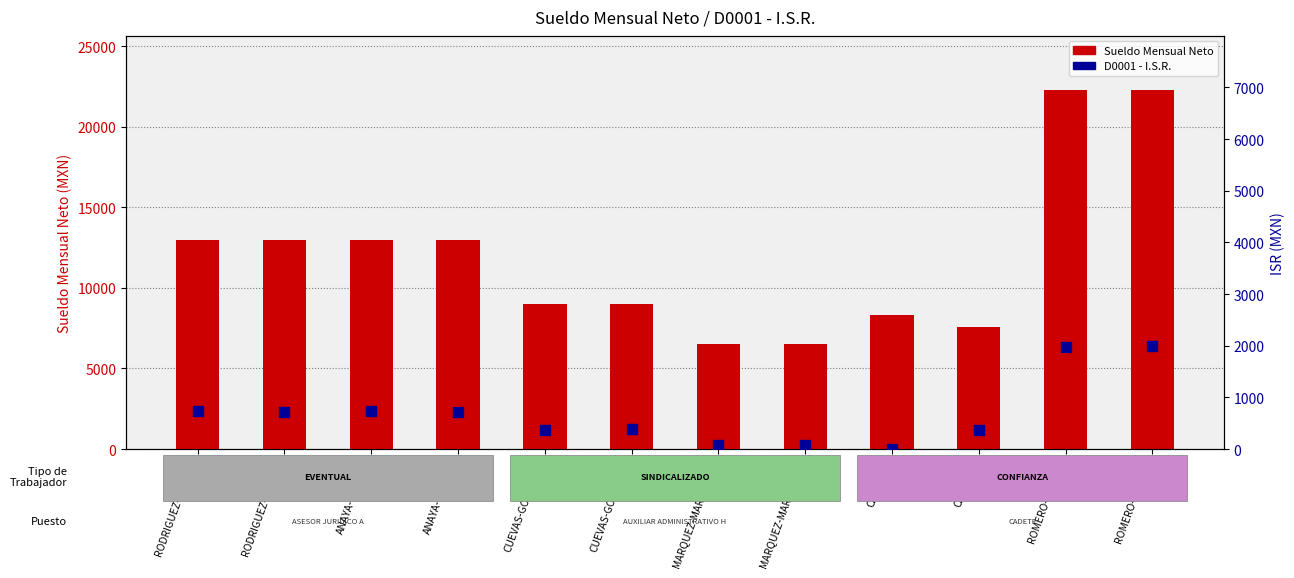

The D0001 - I.S.R. series shows 375.8 at CUEVAS-GODINEZ-1. True or false?

True